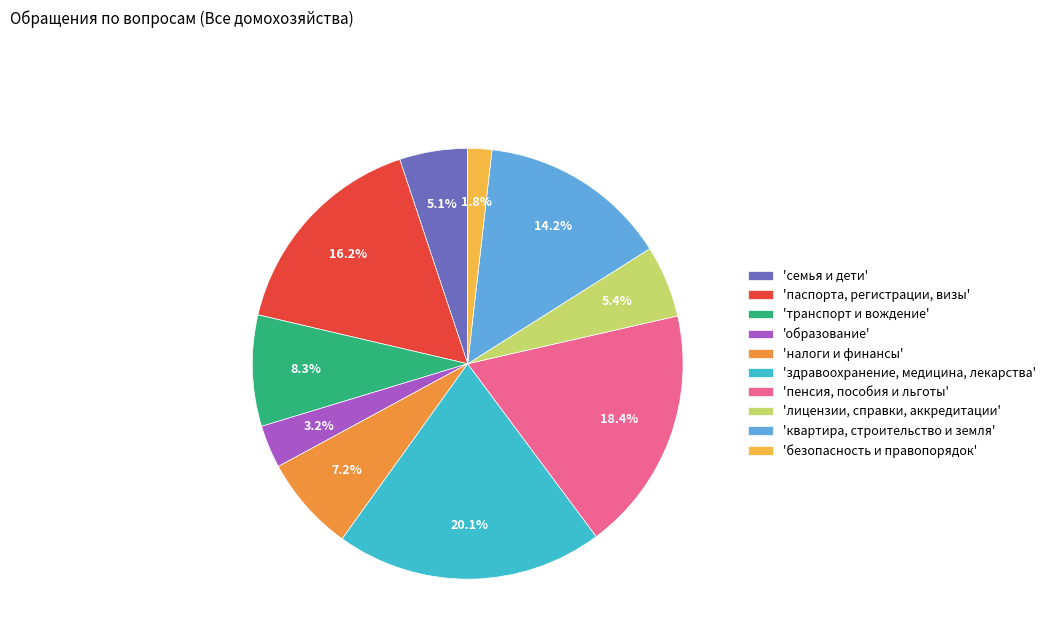

How many slices are in this pie chart?

10